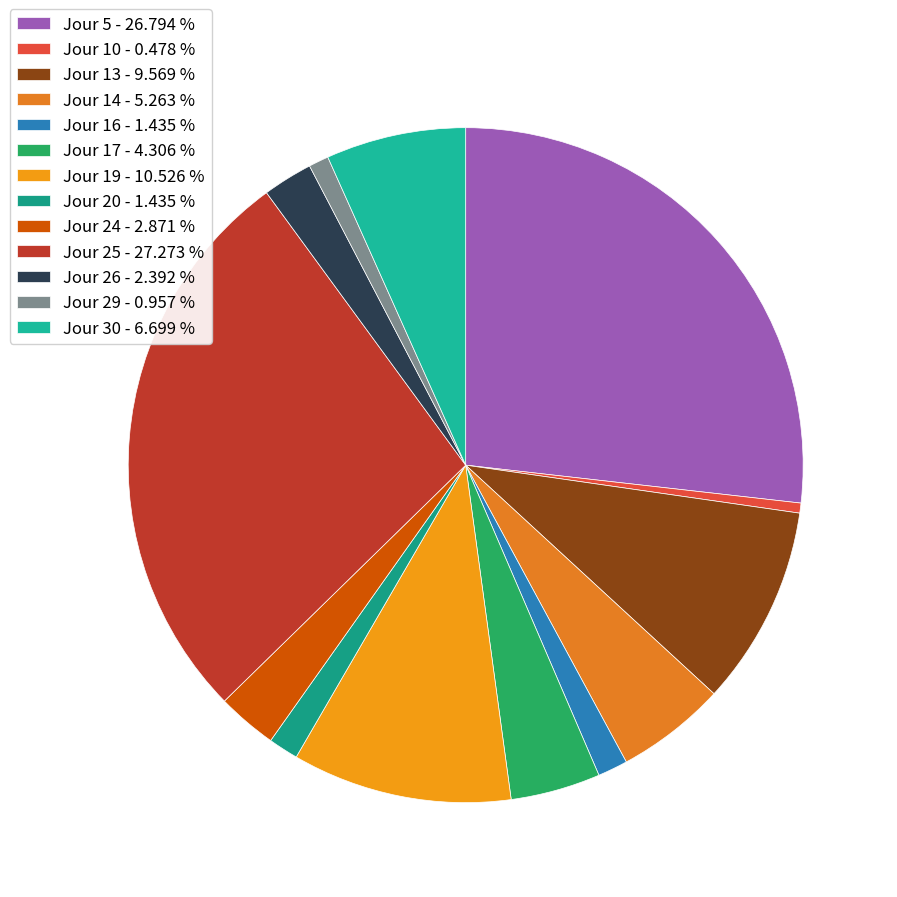

What percentage is the Jour 26 slice, to the nearest percent?

2%